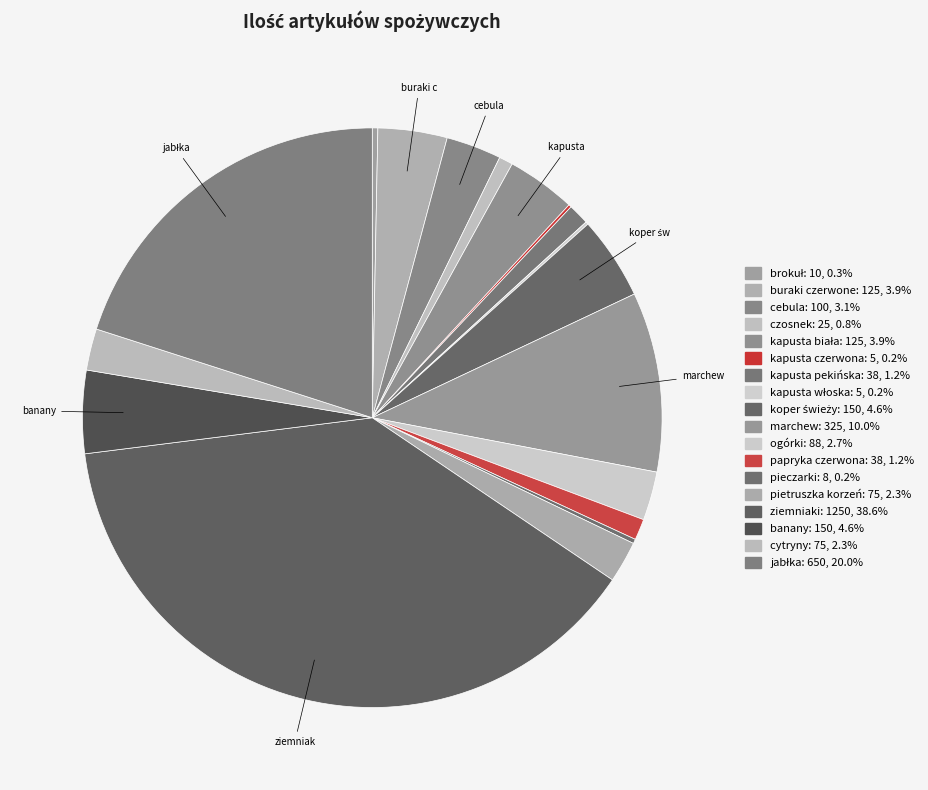

Does any single category account for the majority?

No